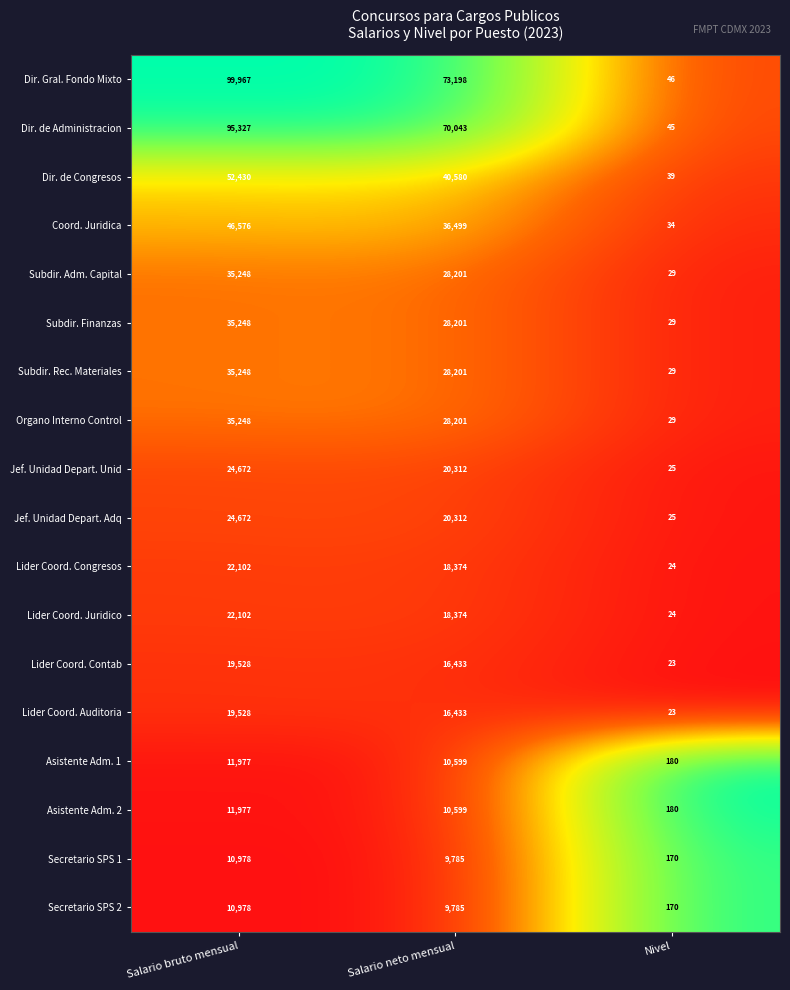

The value of Jef. Unidad Depart. Adq at Nivel is 25. True or false?

True